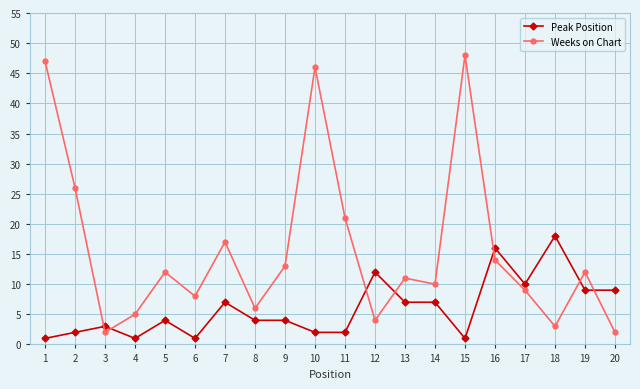

How many lines are shown in the chart?

2